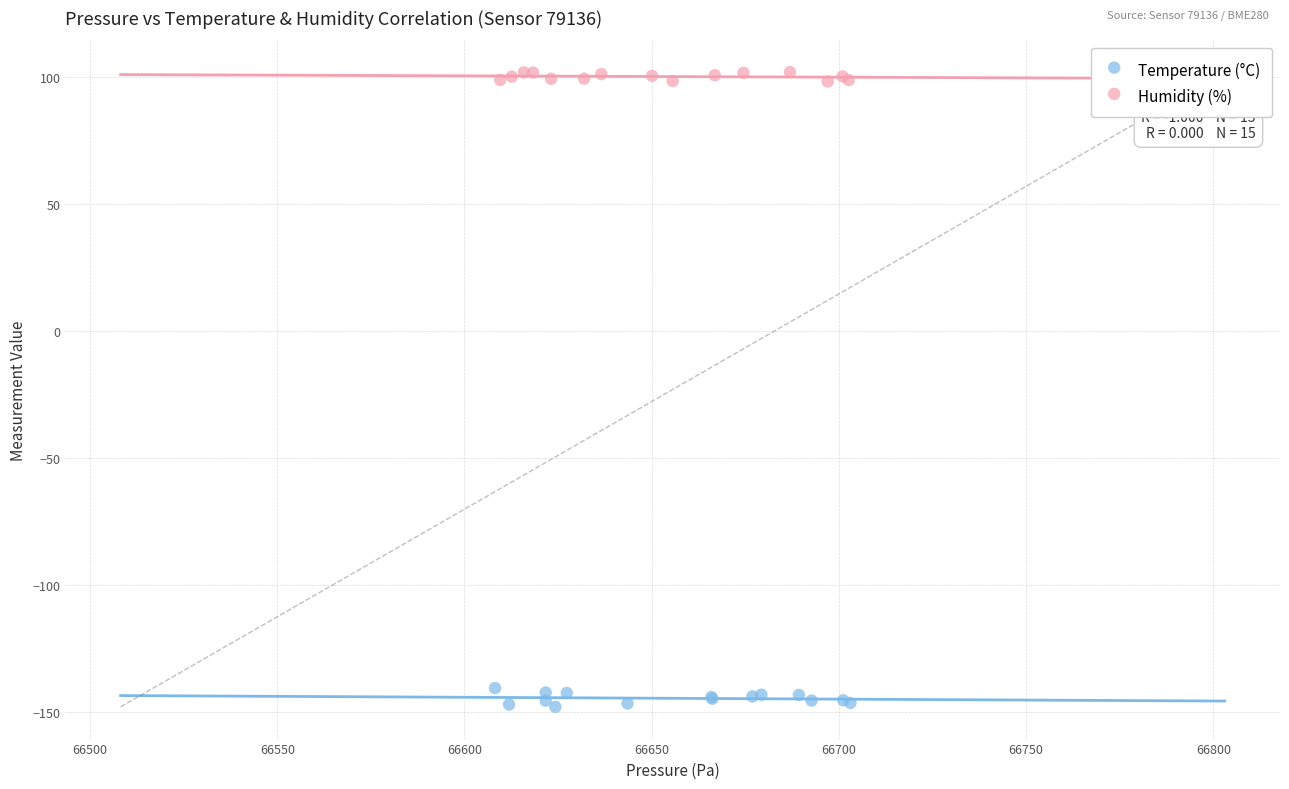

Which series reaches the maximum Y coordinate?

Humidity (%)